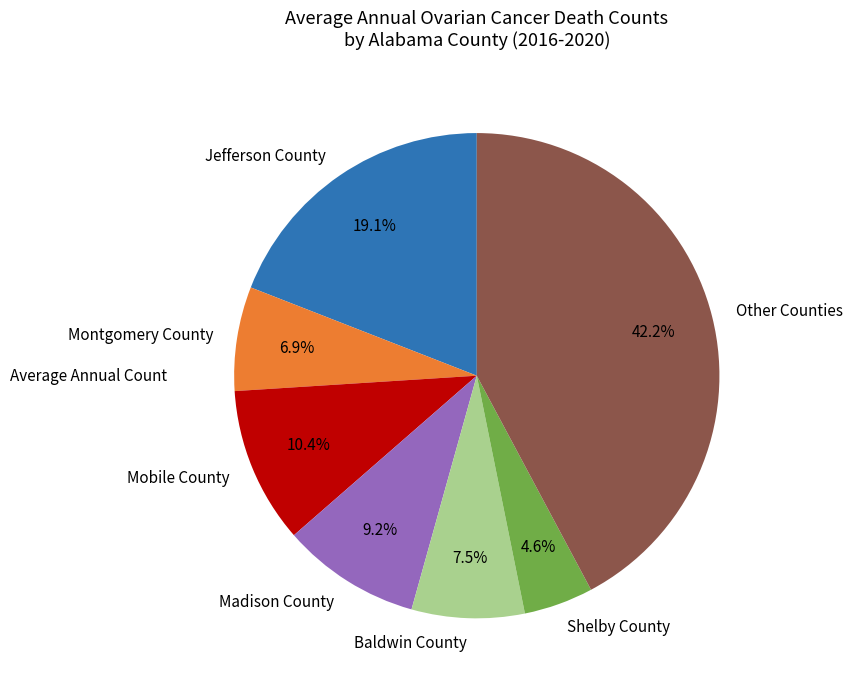

Is the sum of Other Counties and Jefferson County greater than half?

Yes